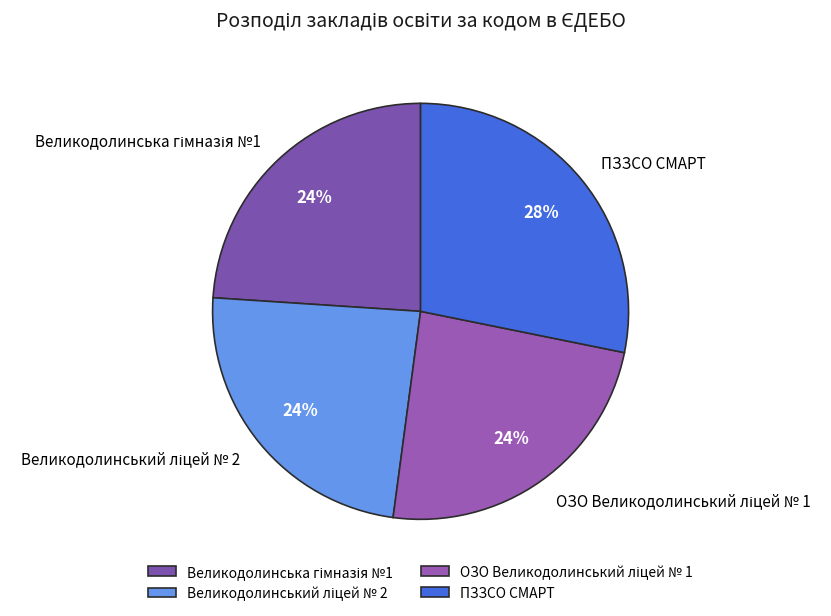

Which category has the biggest portion of the pie?

ПЗЗСО СМАРТ